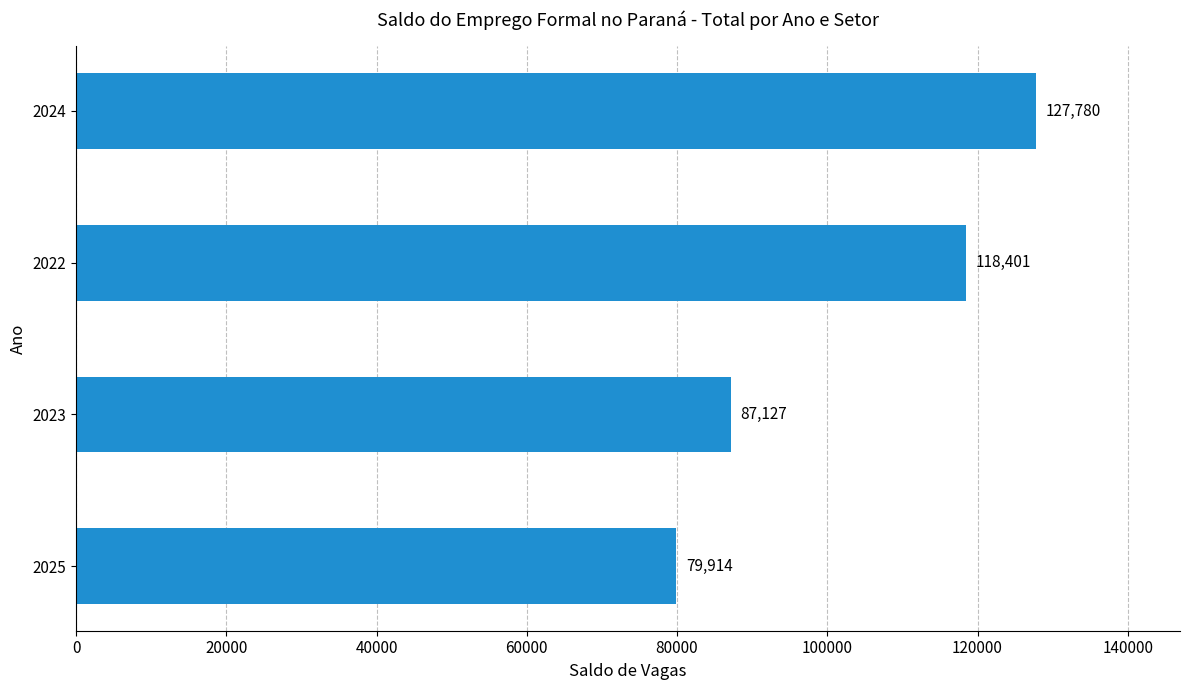

Does the chart contain any negative values?

No